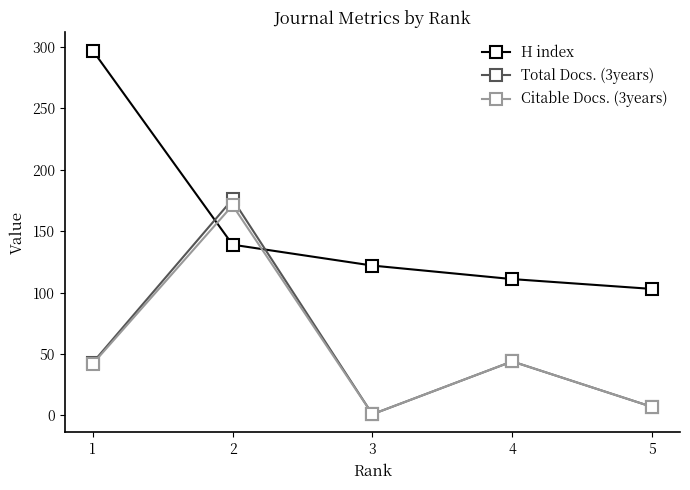

What is the total value across all series at 4?

199